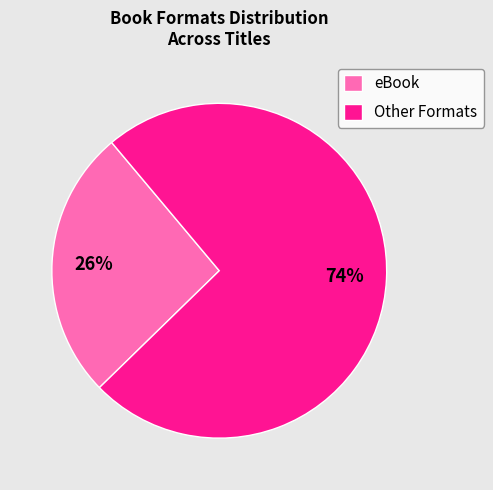

Rank the categories by value from lowest to highest.

eBook, Other Formats